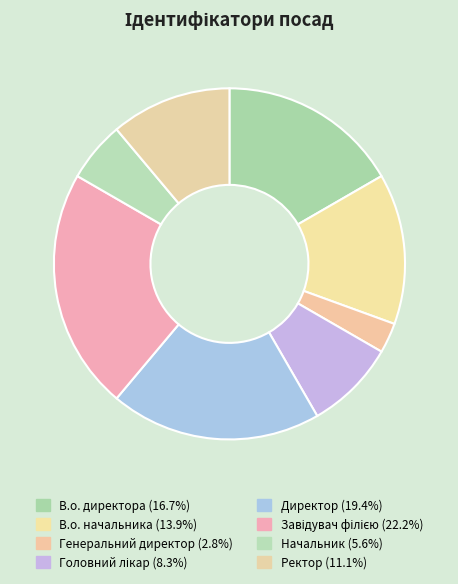

The В.о. директора slice represents 29% of the pie. True or false?

False